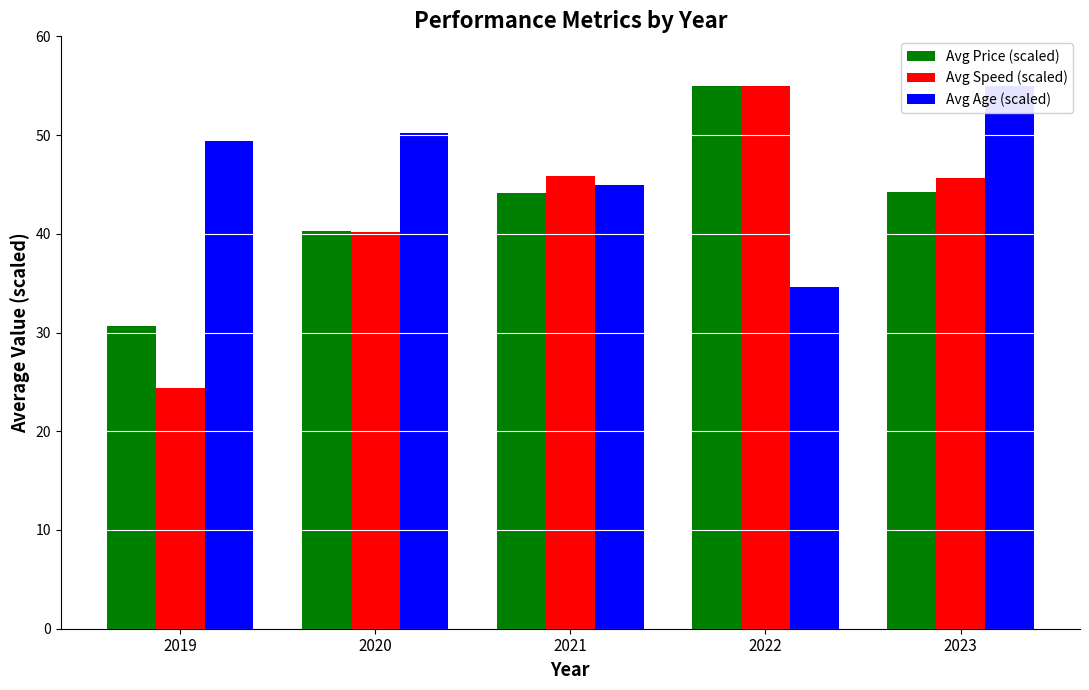

Are the bars horizontal?

No